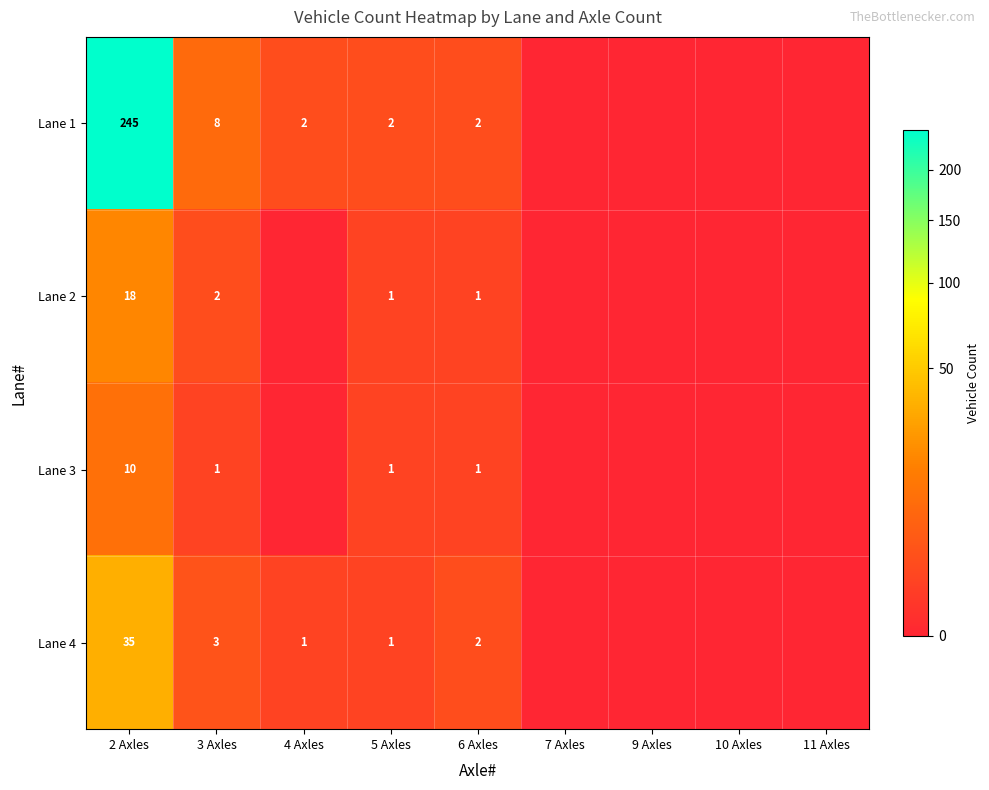

Which has a higher value, 6 Axles or 7 Axles?

6 Axles